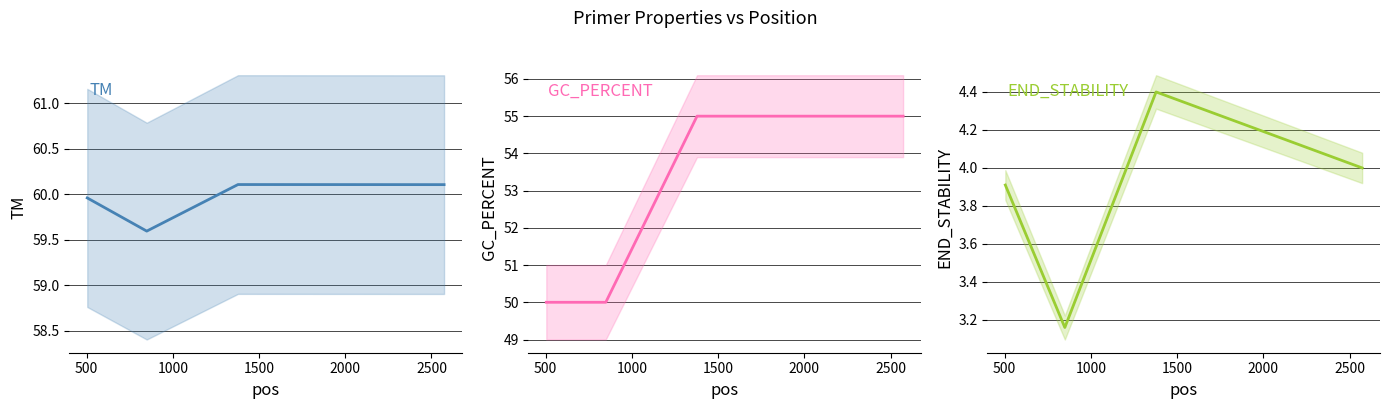

True or false: PRIMER_LEFT_0_GC_PERCENT has more than 1 points higher than both neighbors.

False